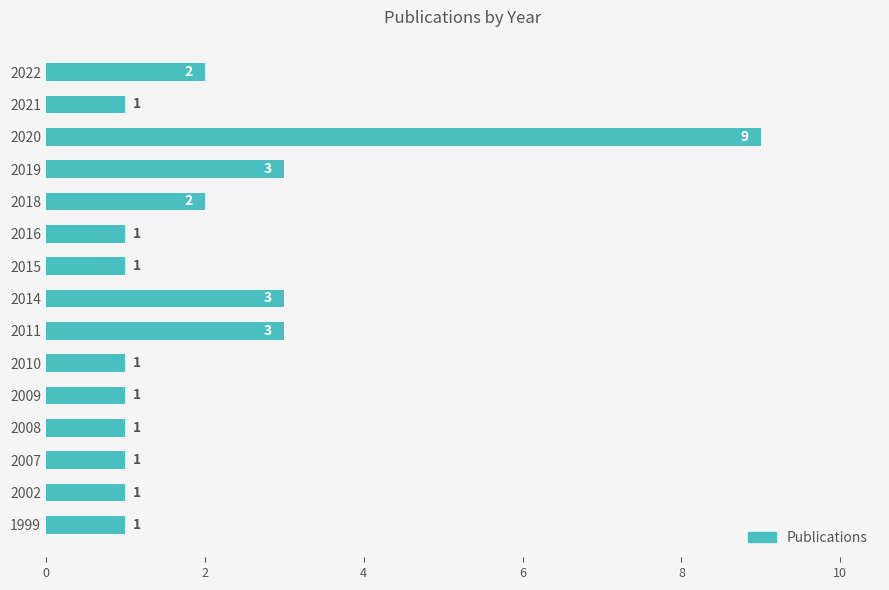

What is the ratio of the value at 2014 to the value at 2011?

1.0